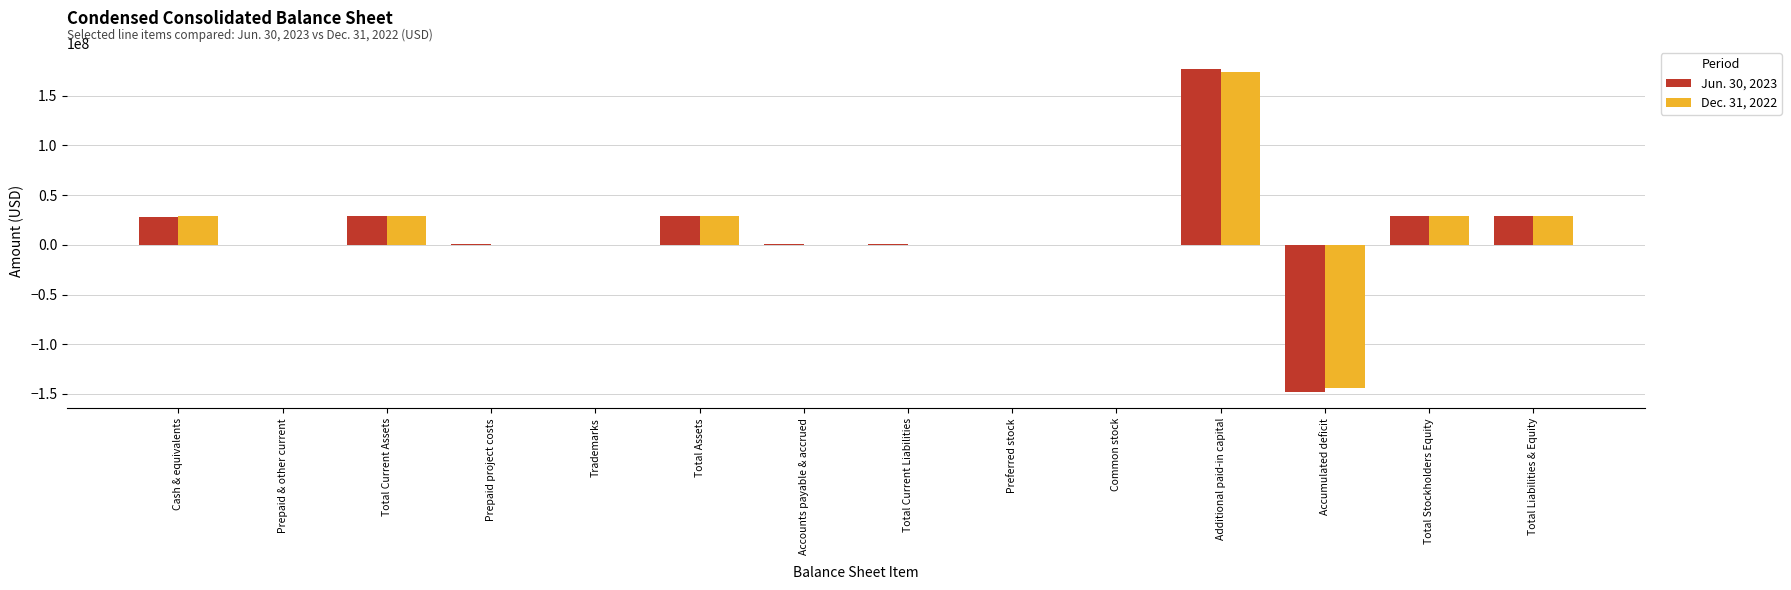

At which label does Jun. 30, 2023 first exceed 592719?

Cash & equivalents